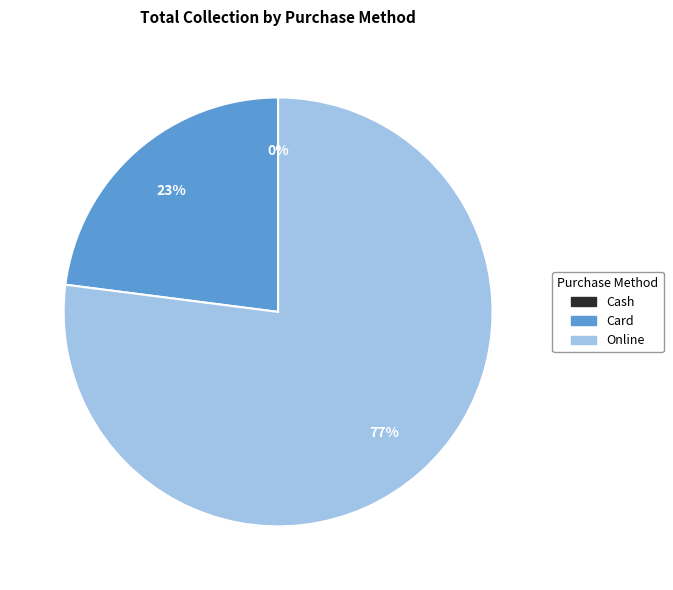

Does Online account for over 50% of the chart?

Yes